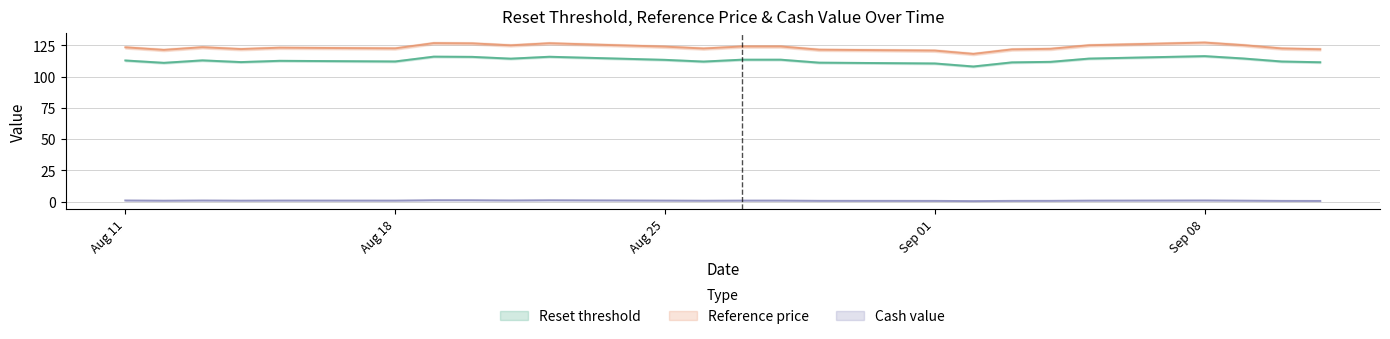

What is the maximum value for Reset threshold?

116.3